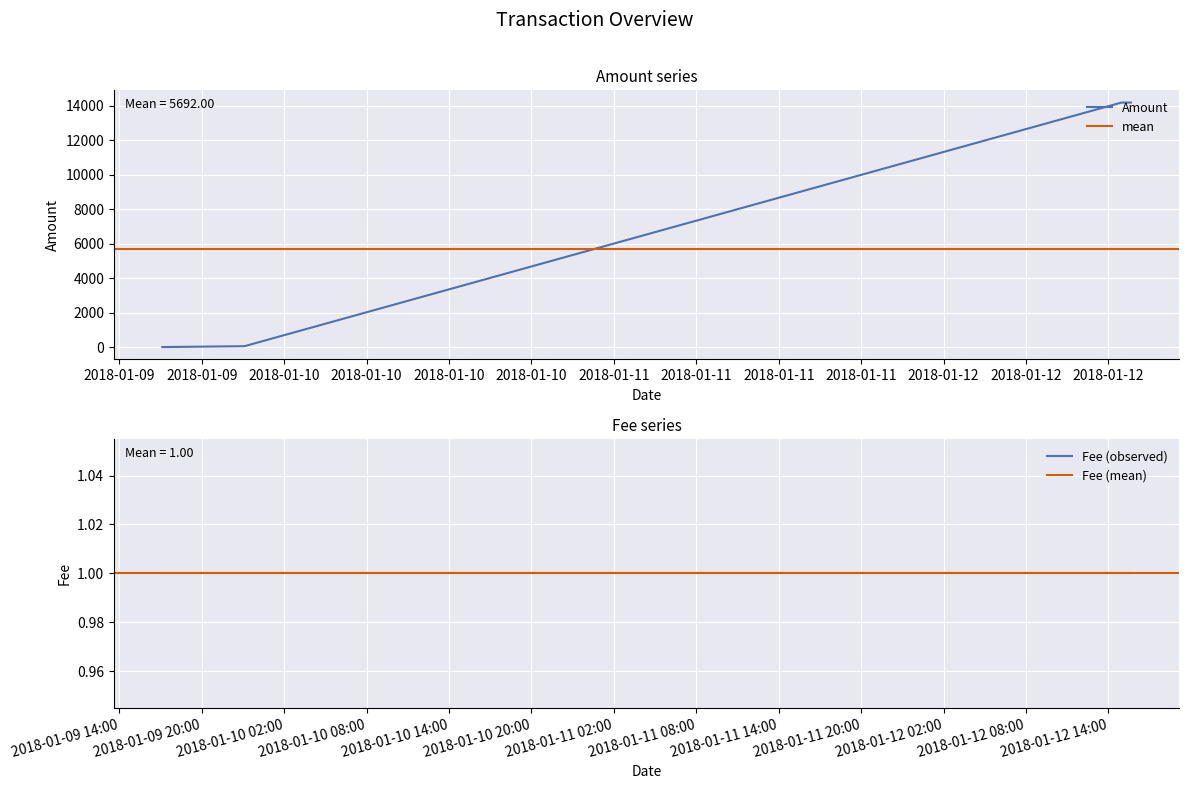

What is the label of the 4th point from the left?

2018-01-09 22:46:04